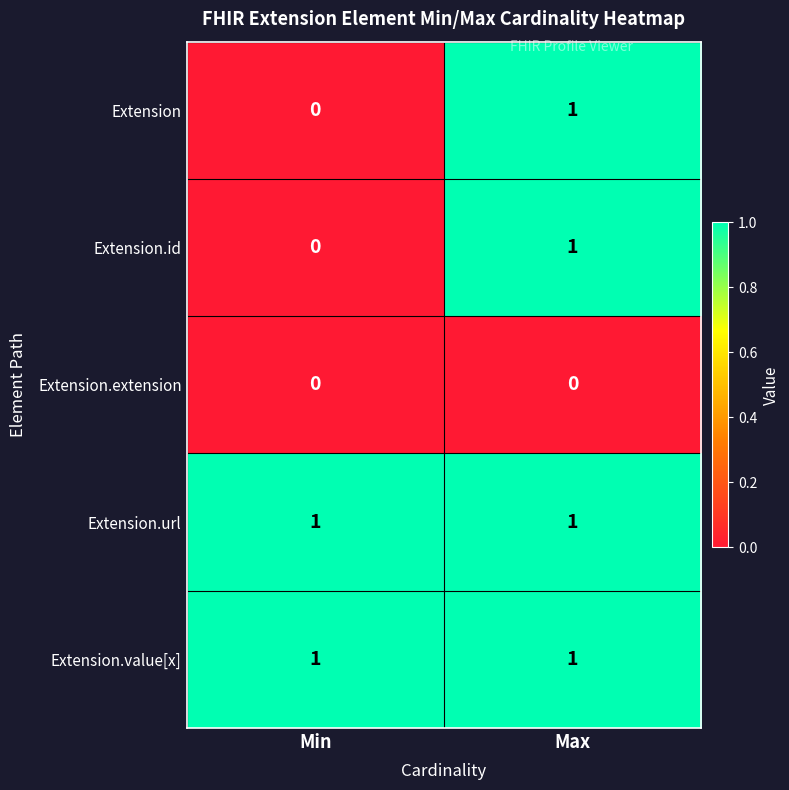

Reading left to right, list all the values displayed in this chart.

Extension: Min=0	Max=1
Extension.id: Min=0	Max=1
Extension.extension: Min=0	Max=0
Extension.url: Min=1	Max=1
Extension.value[x]: Min=1	Max=1